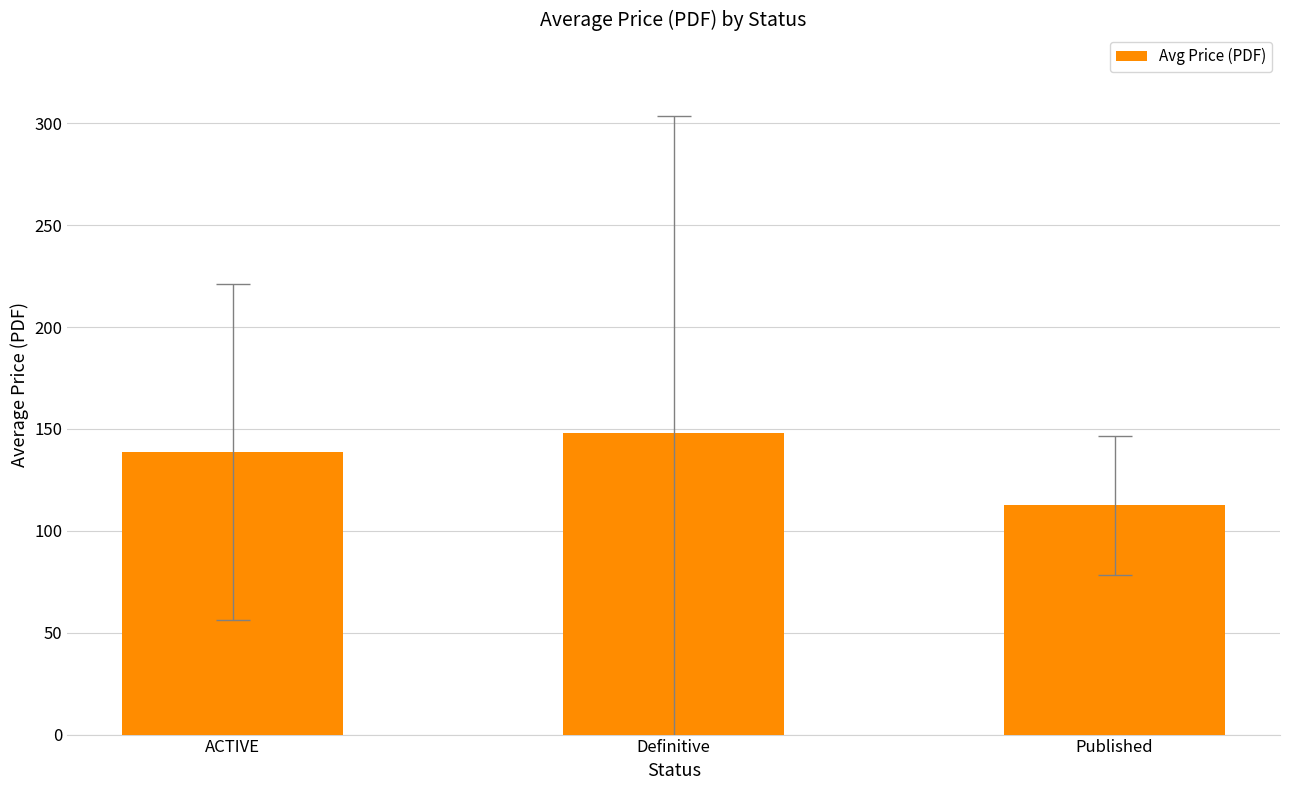

Reading left to right, transcribe all the data shown in this chart.

ACTIVE=138.8	Definitive=148.1	Published=112.5